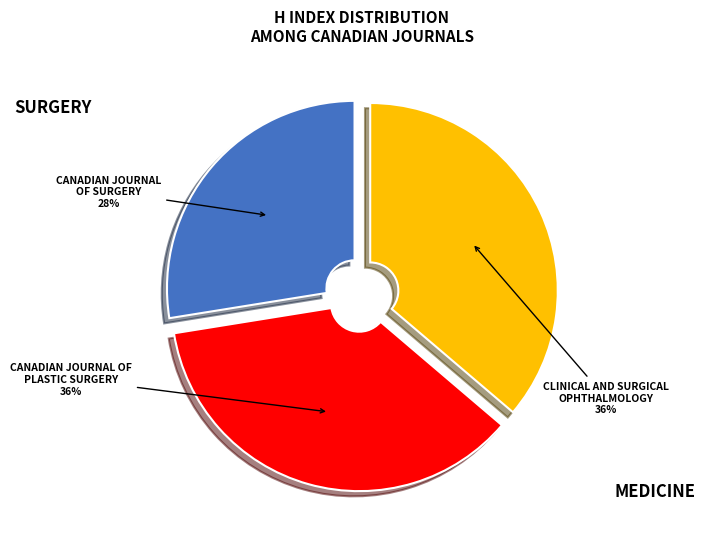

Is there a majority slice in this chart?

No